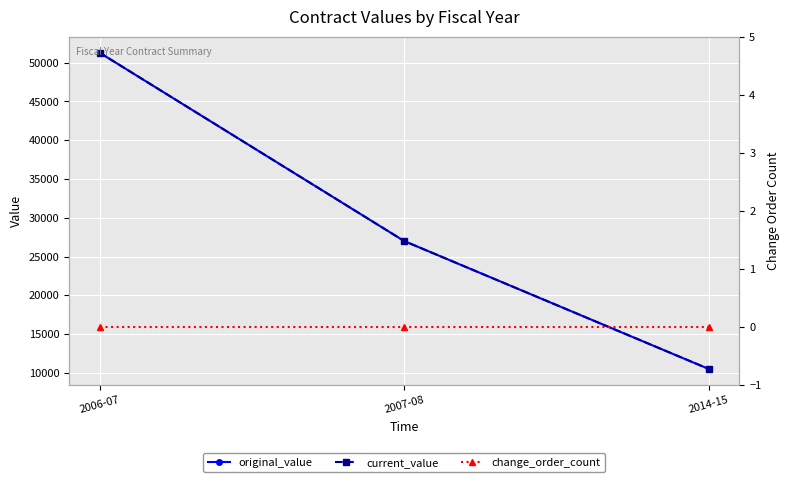

True or false: change_order_count has a value of 0 at 2007-08.

True